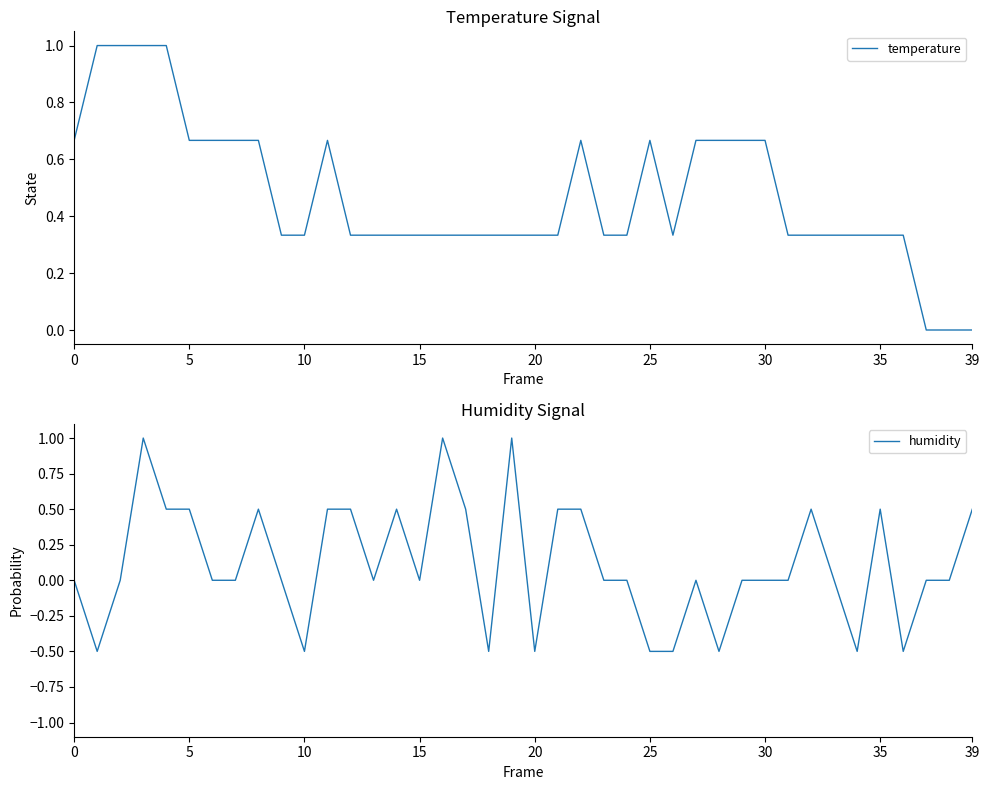

What is the lowest value of the humidity series?

-0.5